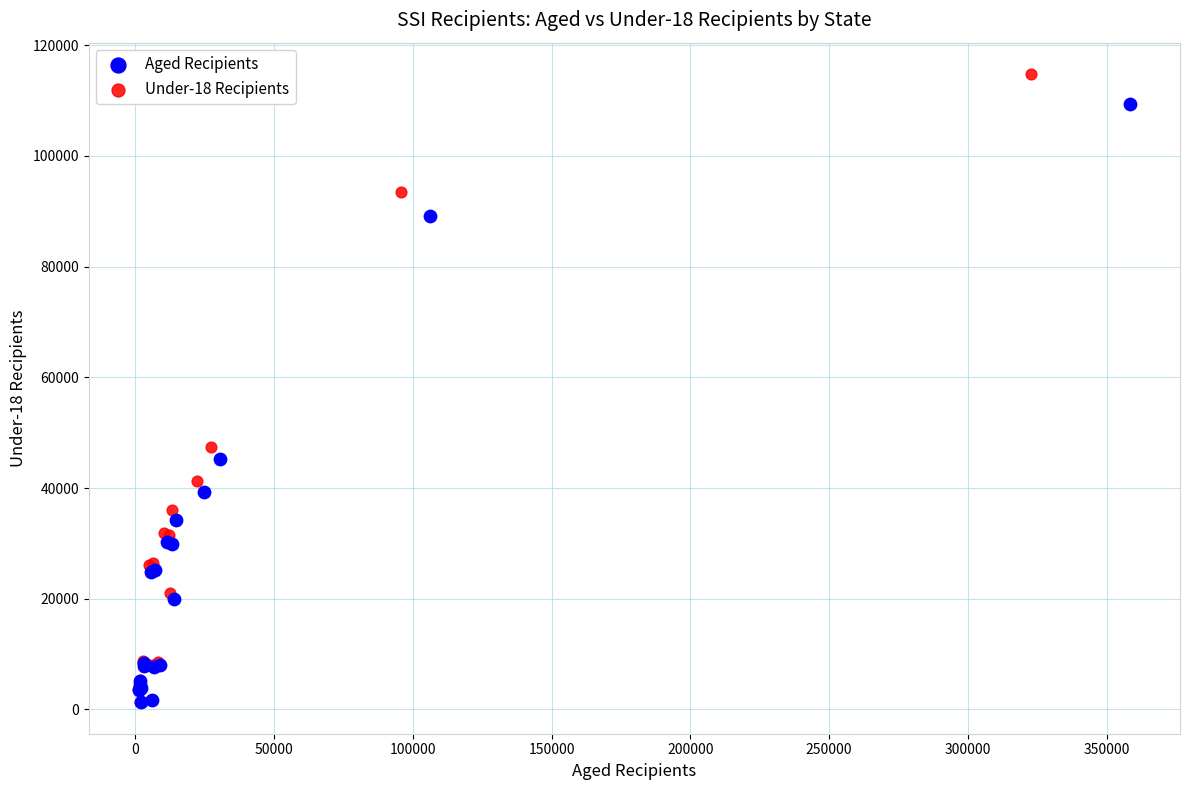

Which series has the widest spread of Y values?

Under-18 Recipients